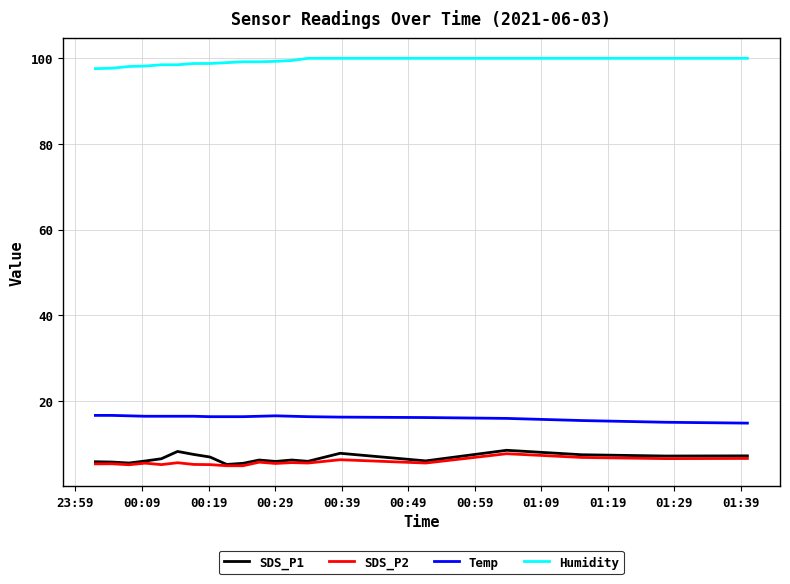

What is the smallest value displayed?

5.0